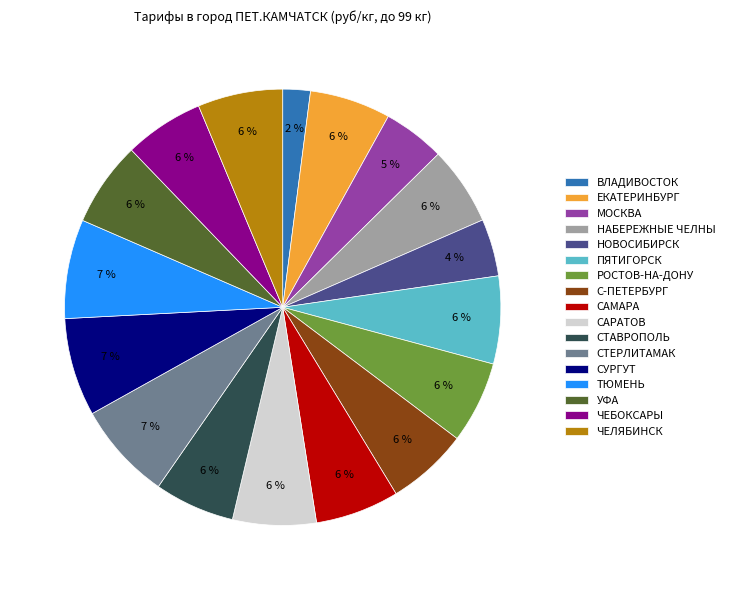

Between САРАТОВ and ТЮМЕНЬ, which is larger?

ТЮМЕНЬ